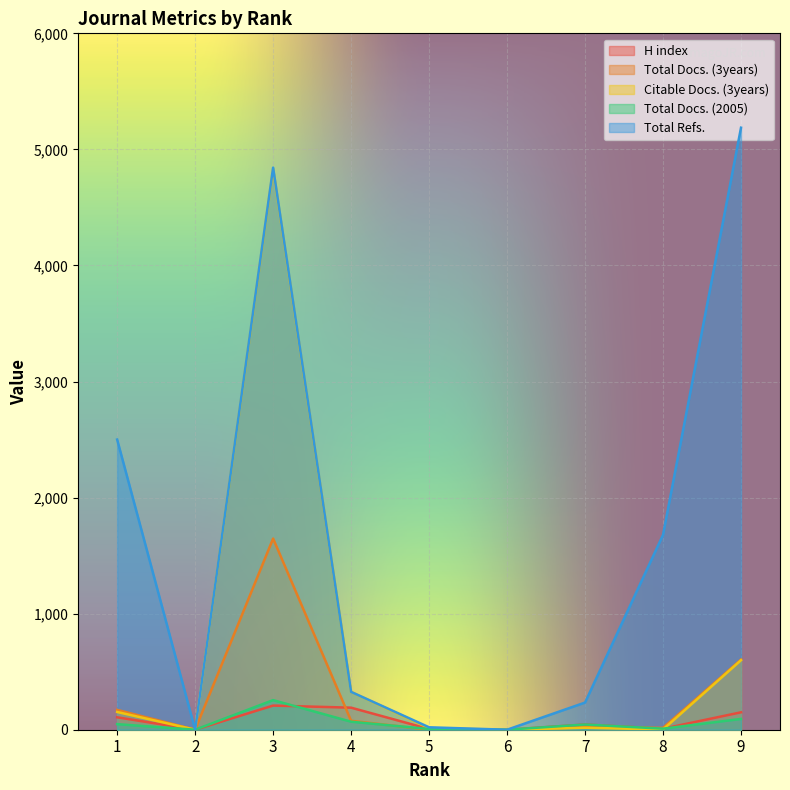

At which category is the sum across all series the highest?

3